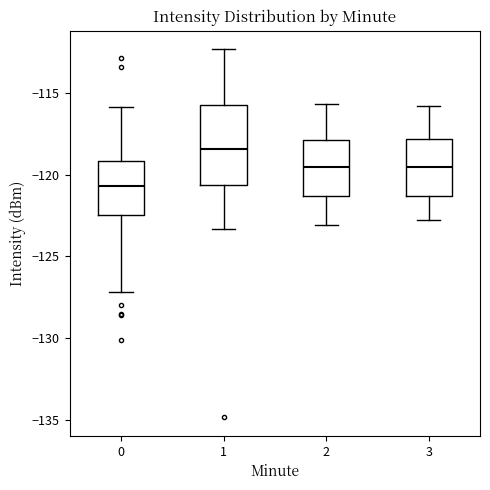

Where is the upper edge of the box at x = 2 on the y-axis? The values are not printed on the chart, so give them approximately, as read against the axis.

-118.0